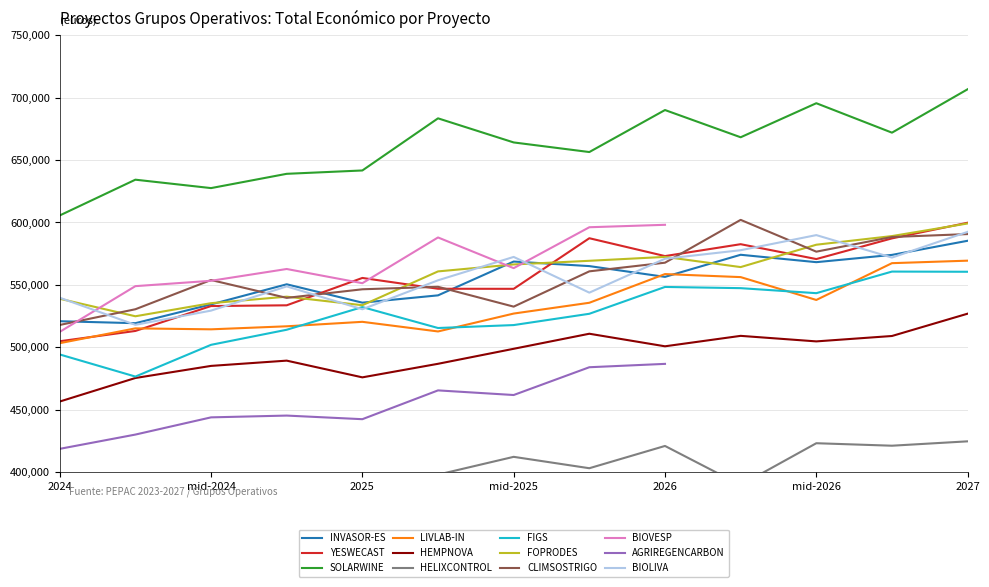

The value at CLIMSOSTRIGO is 965319. True or false?

False